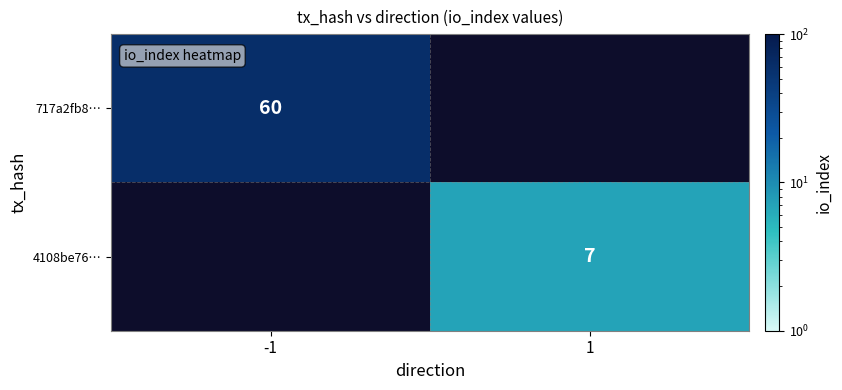

Is it true that 717a2fb8… equals 29 at -1?

False